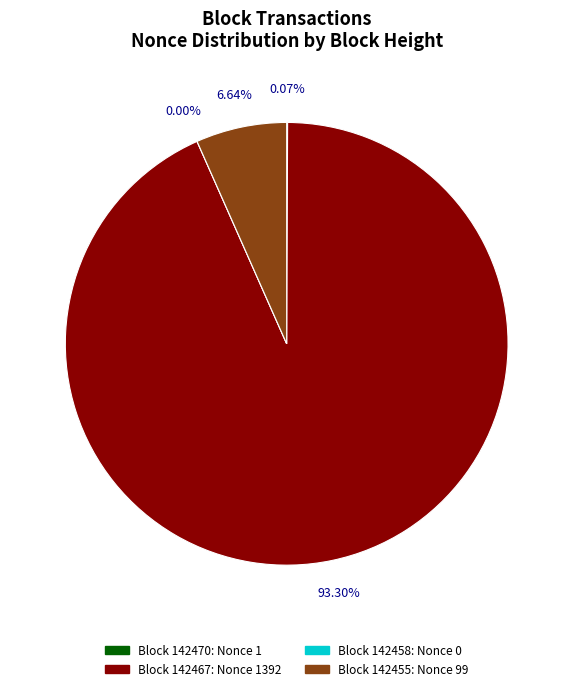

Is it true that 142470 is 0% of the pie?

True